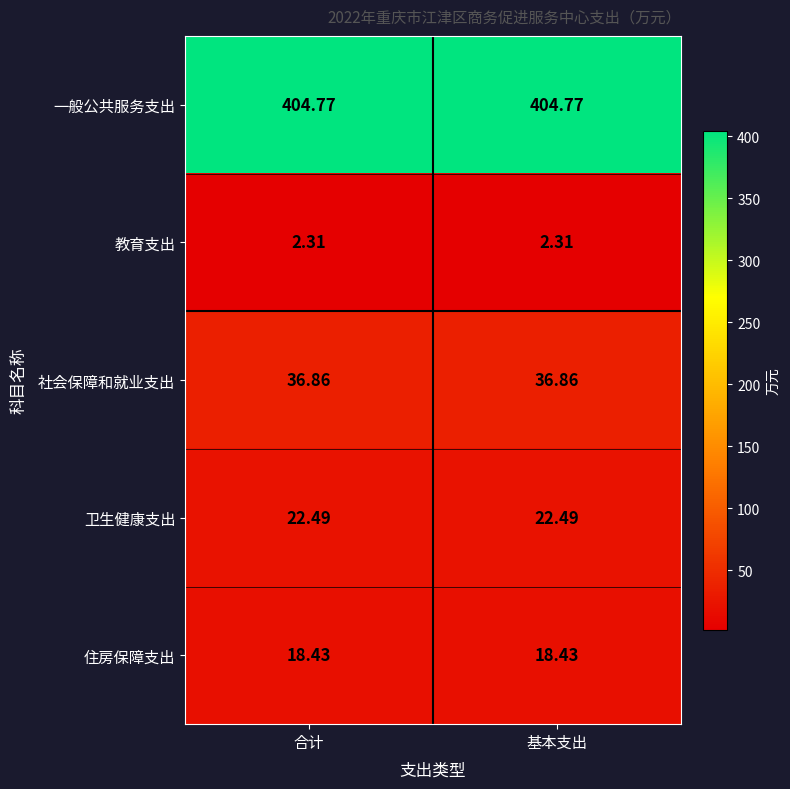

Is the value of 住房保障支出 at 基本支出 greater than the value of 社会保障和就业支出 at 合计?

No